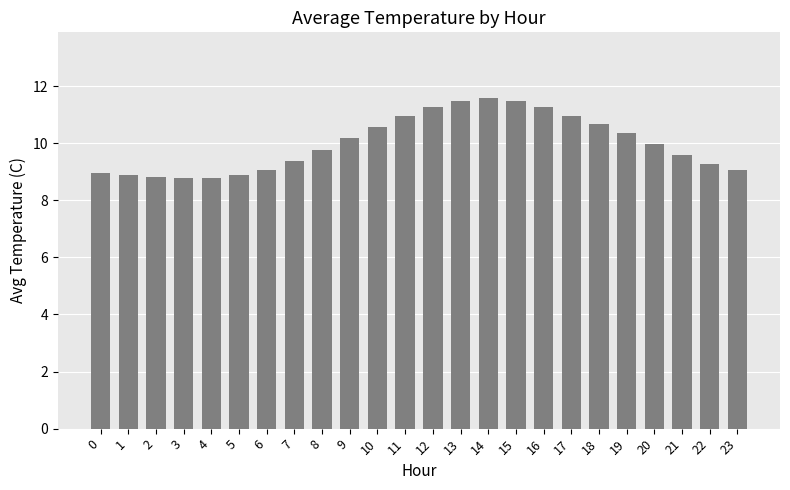

What is the difference between the second highest and second lowest values?

2.7